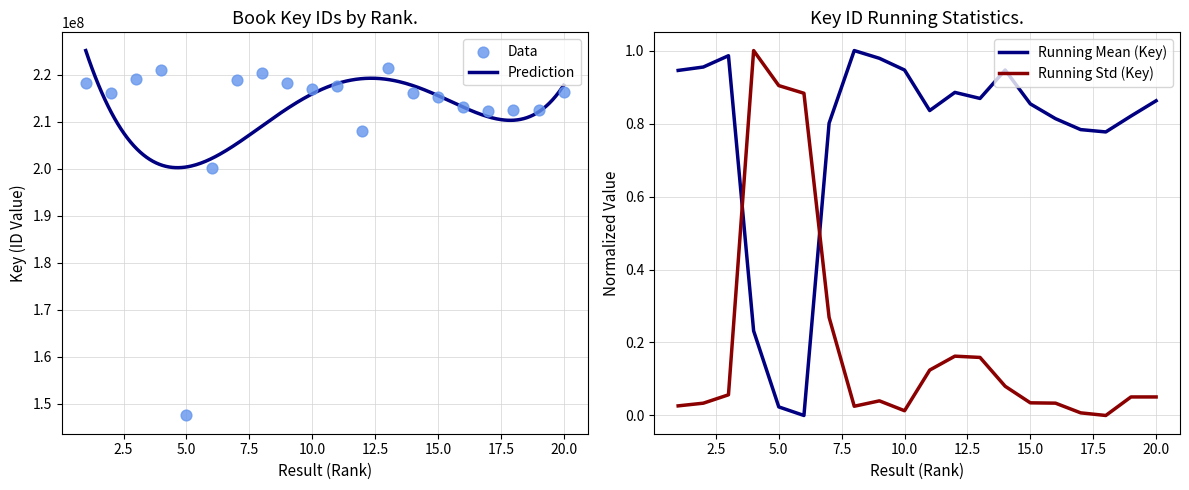

Which has a higher value, 6 or 9?

9